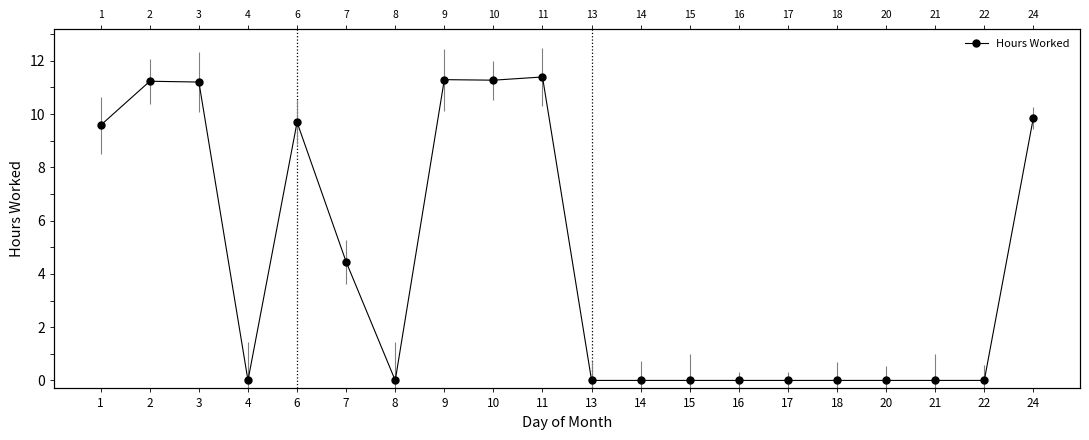

How many positive values are there?

9